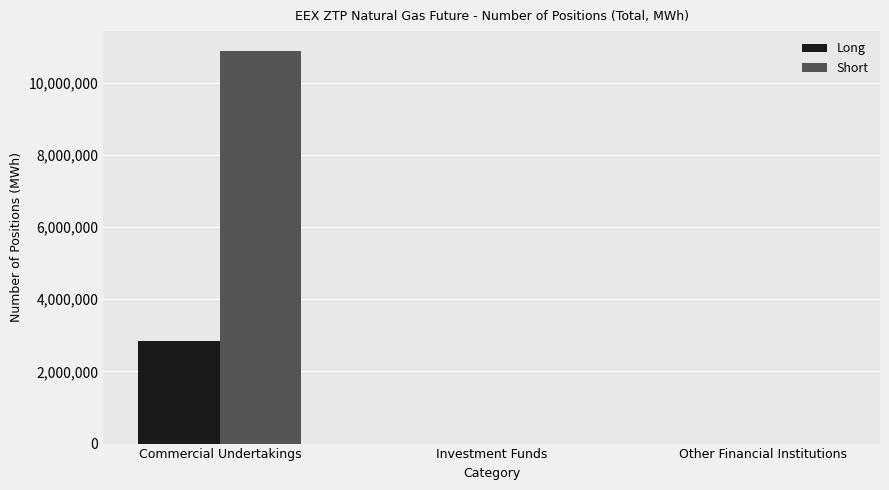

What is the sum of all Short values?

10888595